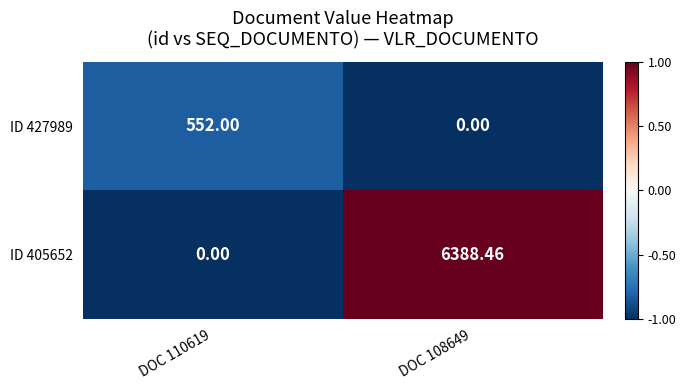

Is the value of ID 427989 at DOC 110619 greater than the value of ID 405652 at DOC 110619?

Yes